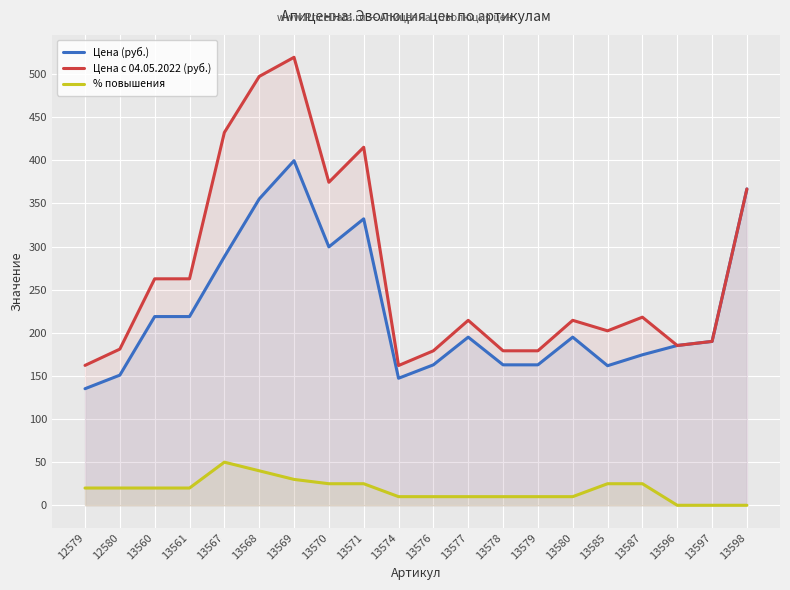

True or false: Цена (руб.) and Цена с 04.05.2022 (руб.) intersect in this chart.

False